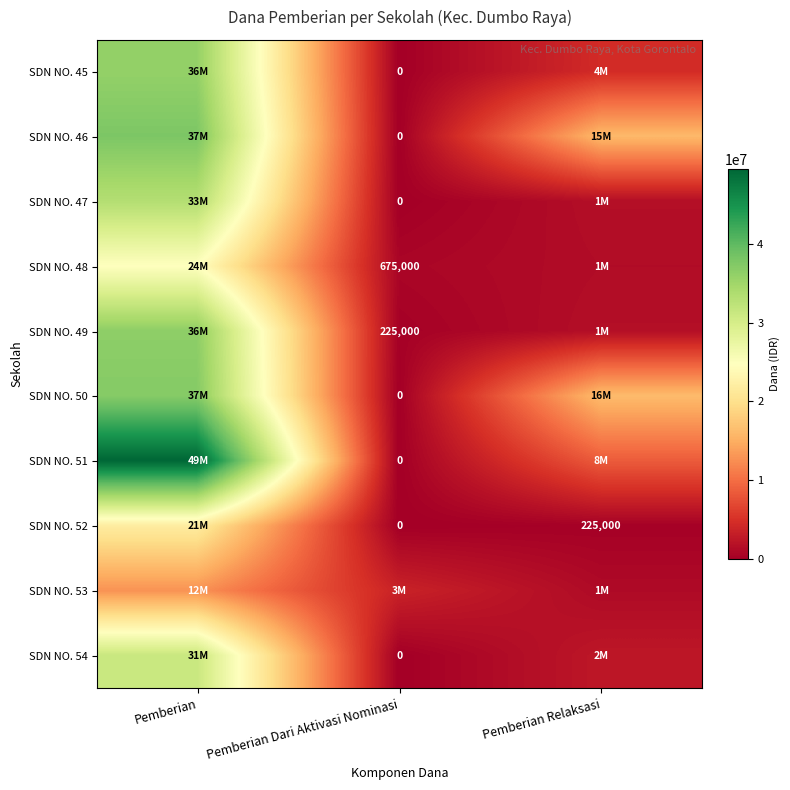

The value of SDN NO. 52 at Pemberian Relaksasi is 225000. True or false?

True